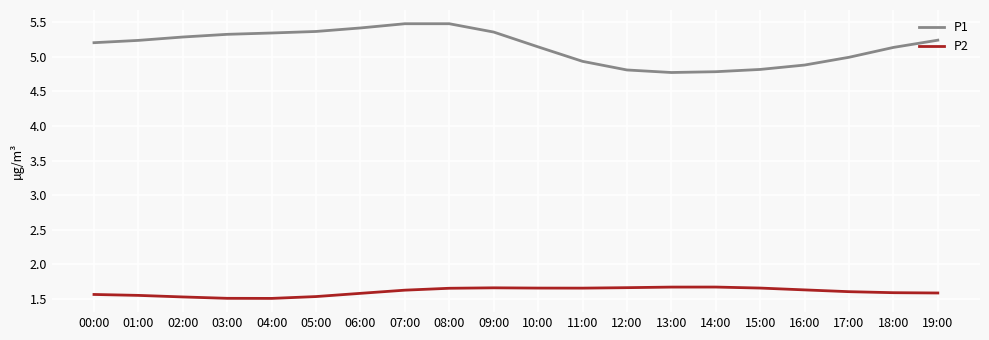

What position from the left is 11:00?

12